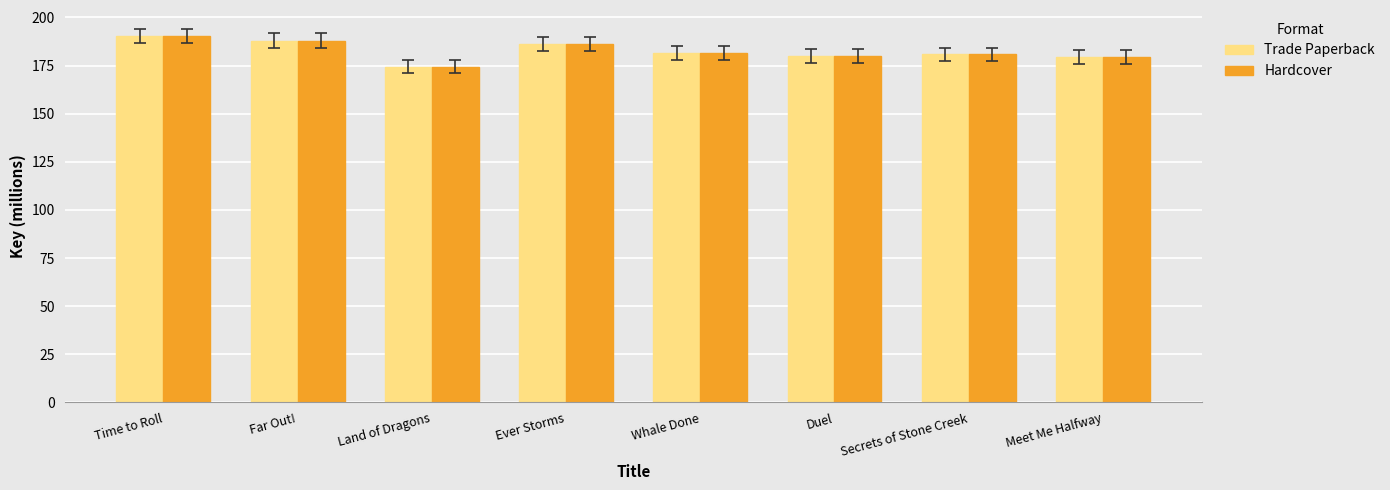

The Trade Paperback series shows 100.3 at Land of Dragons. True or false?

False